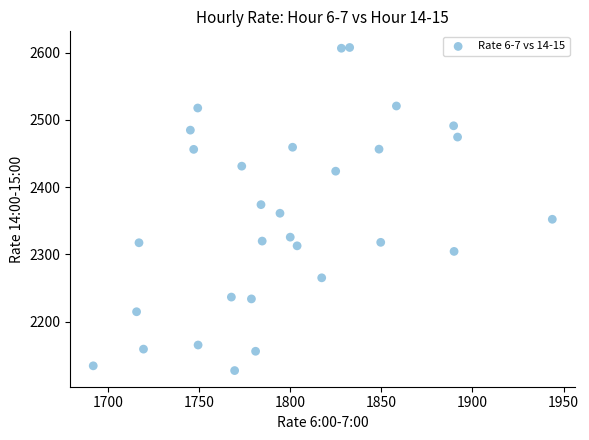

What is the range of Y values (max minus min)?

480.2